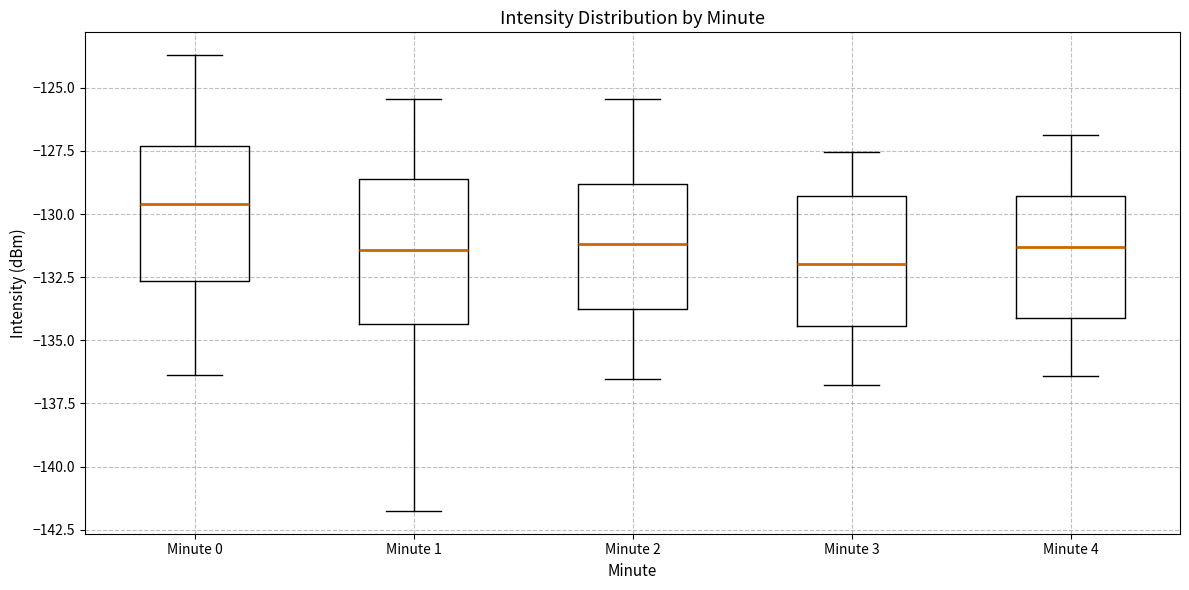

Reading left to right, transcribe this box plot: for each box, give where its median line is, the range the box spans, and where its two whiskers end, as read against the y-axis. The values are not printed on the chart, so give them approximately, as read against the axis.

Minute 0: median -129.5, box -132.5 to -127.5, whiskers -136.5 to -123.5
Minute 1: median -131.5, box -134.5 to -128.5, whiskers -142.0 to -125.5
Minute 2: median -131.0, box -134.0 to -129.0, whiskers -136.5 to -125.5
Minute 3: median -132.0, box -134.5 to -129.5, whiskers -137.0 to -127.5
Minute 4: median -131.5, box -134.0 to -129.5, whiskers -136.5 to -127.0